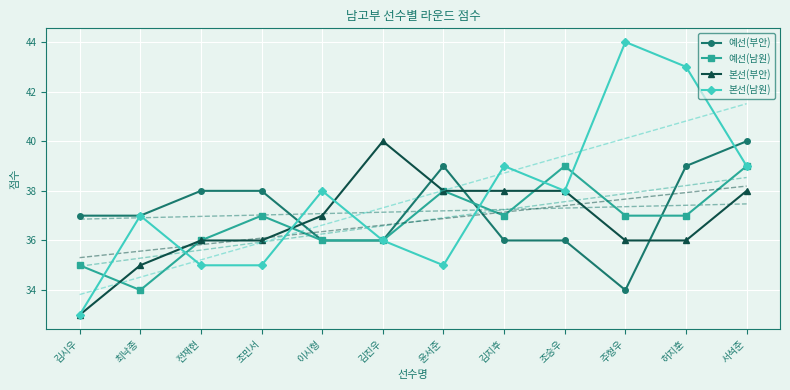

How many lines are shown in the chart?

4